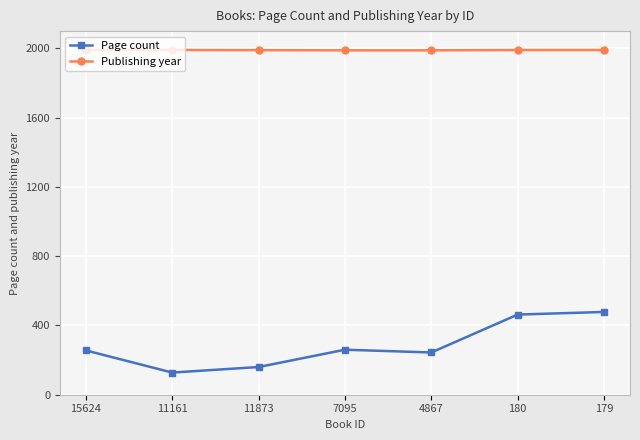

What is the average value of the Publishing year series?

1990